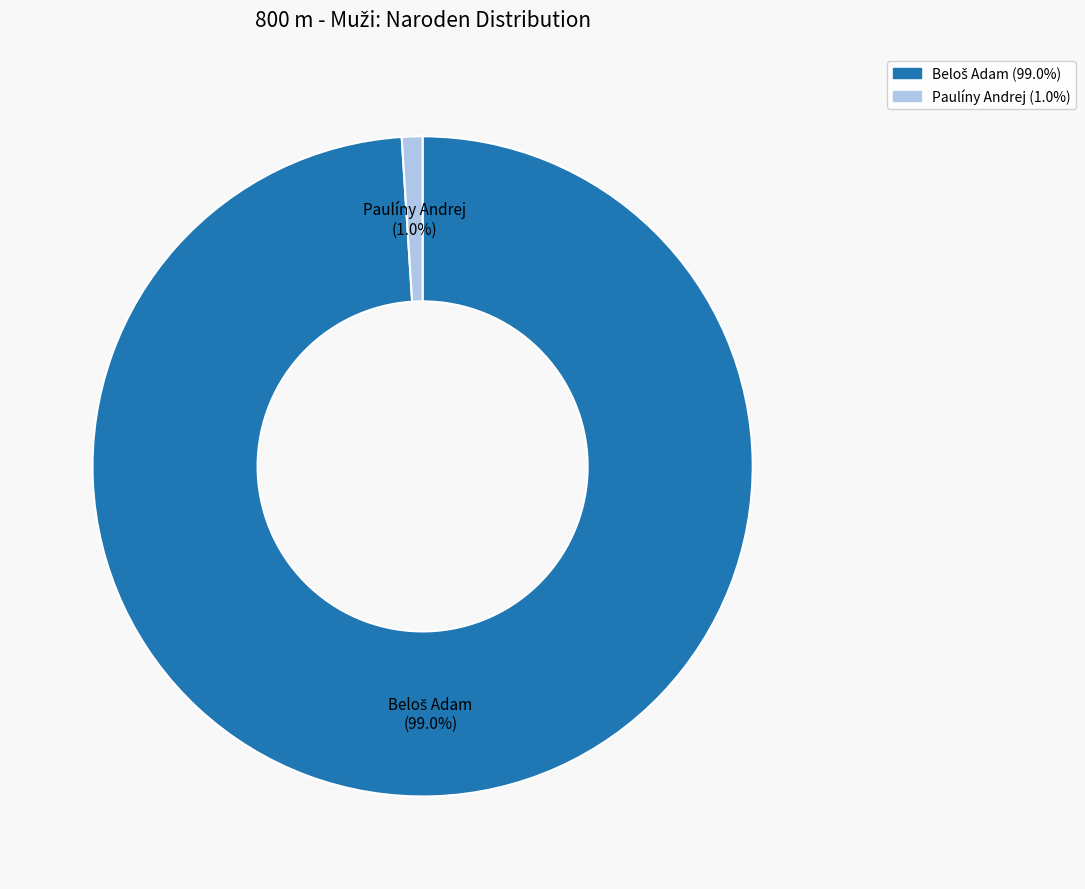

How many segments does this pie chart have?

2